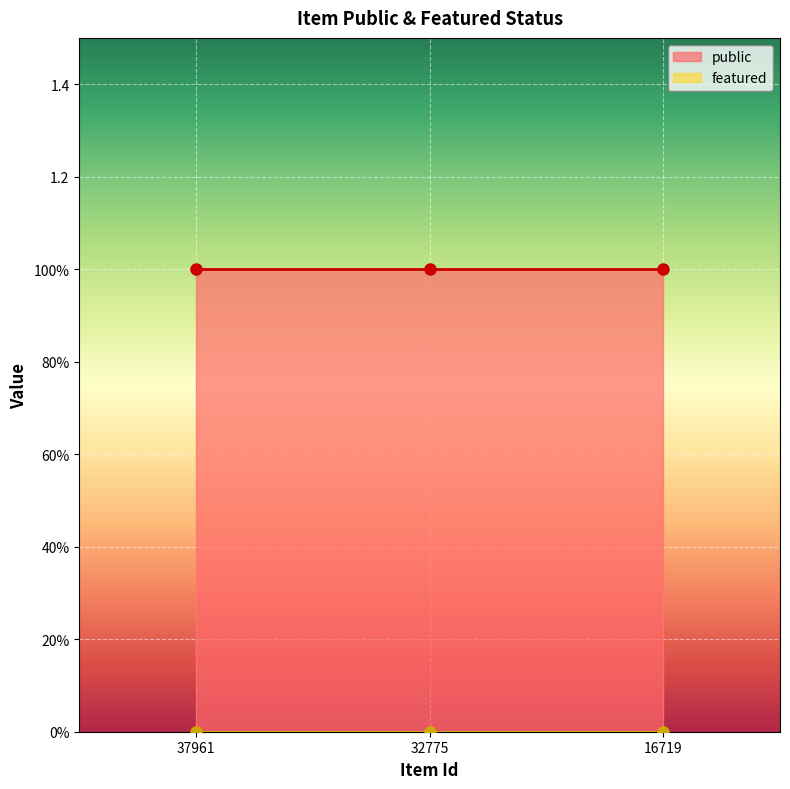

Count the number of categories in the chart.

3